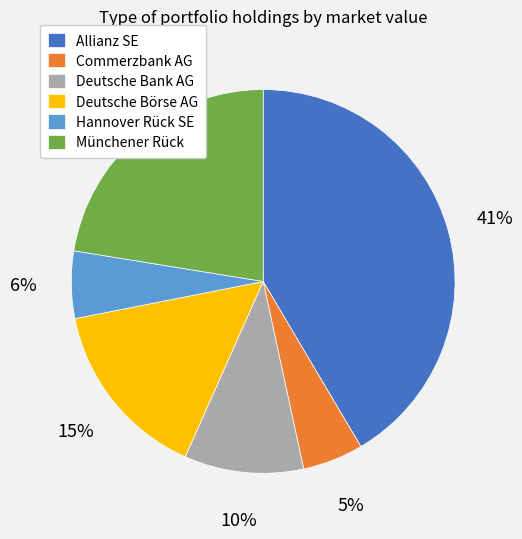

To the nearest percent, what is the combined percentage of Münchener Rück and Hannover Rück SE?

28%